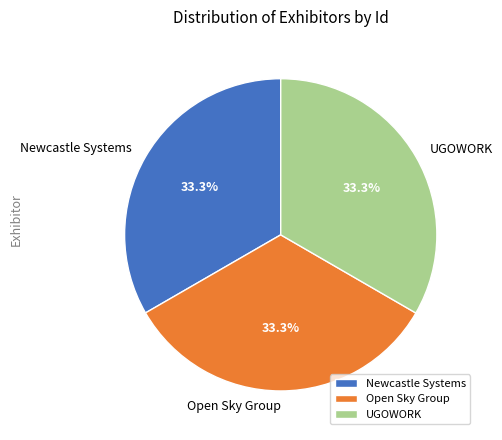

How much of the chart is everything except Open Sky Group?

66.7%